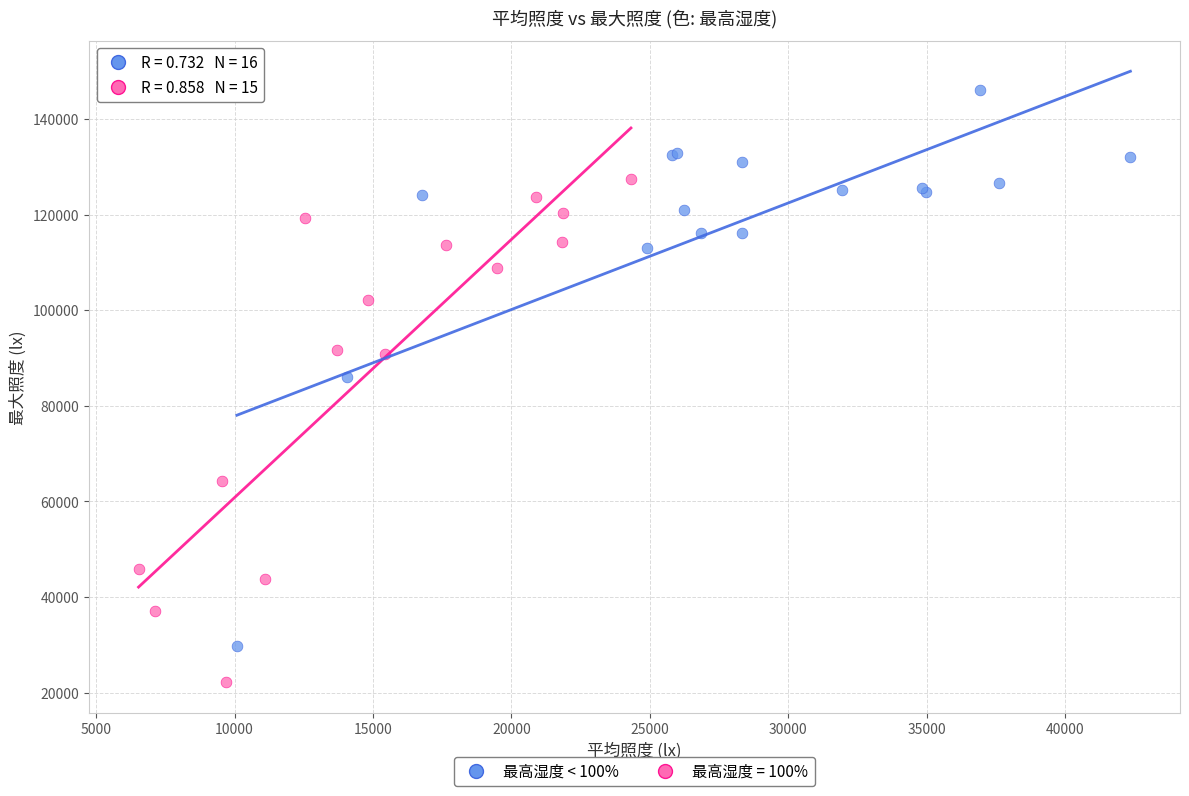

Which series has the largest Y range (max minus min)?

最高湿度 < 100%